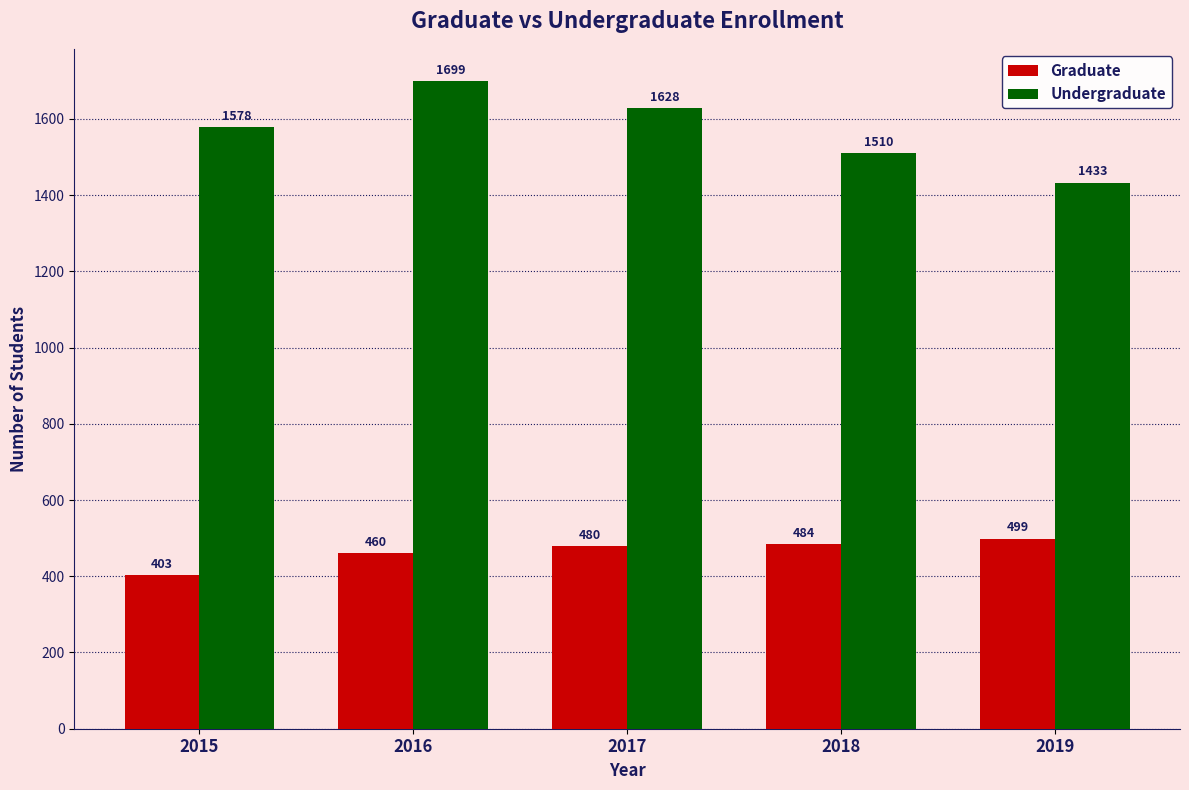

What is the difference between the Graduate values at 2019 and 2016?

39